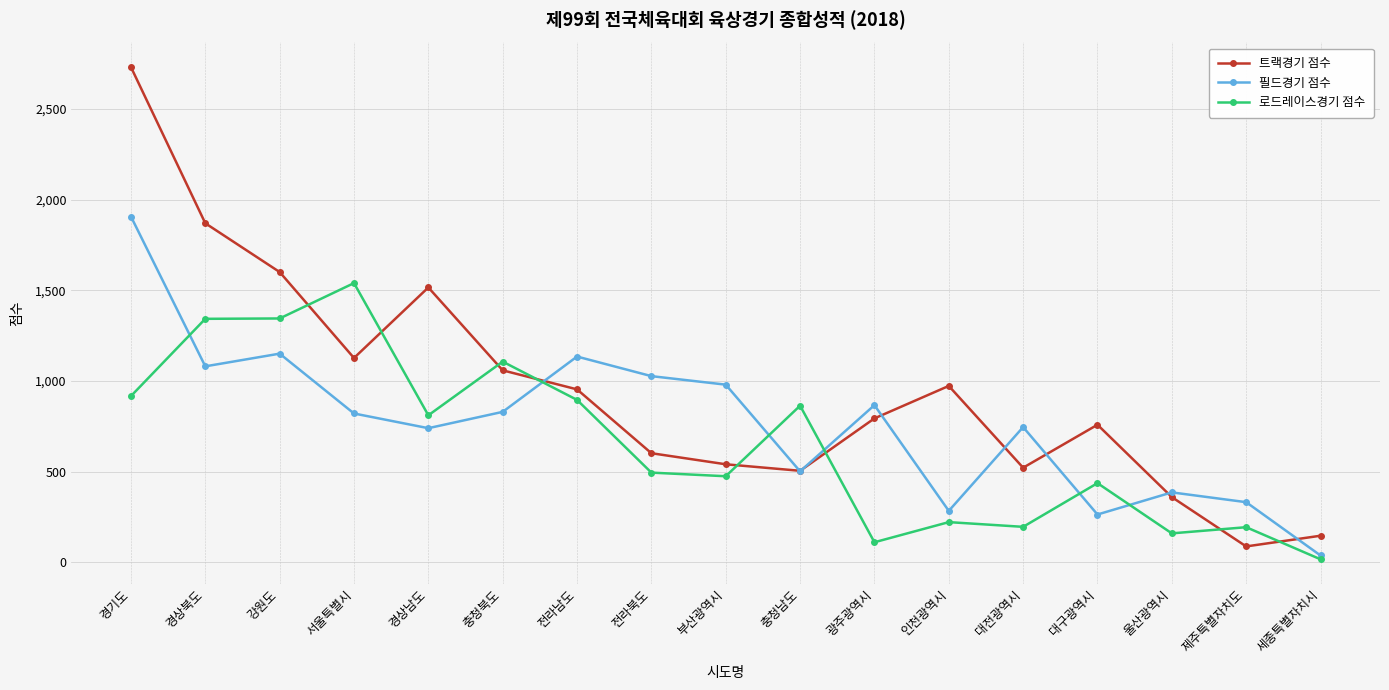

What is the difference between the maximum and second lowest values in the 필드경기 점수 series?

1643